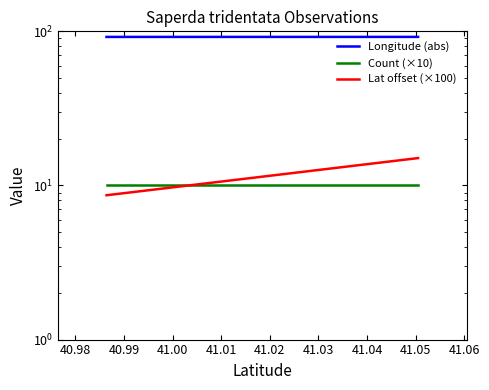

Is this an area chart (filled region under the line)?

No